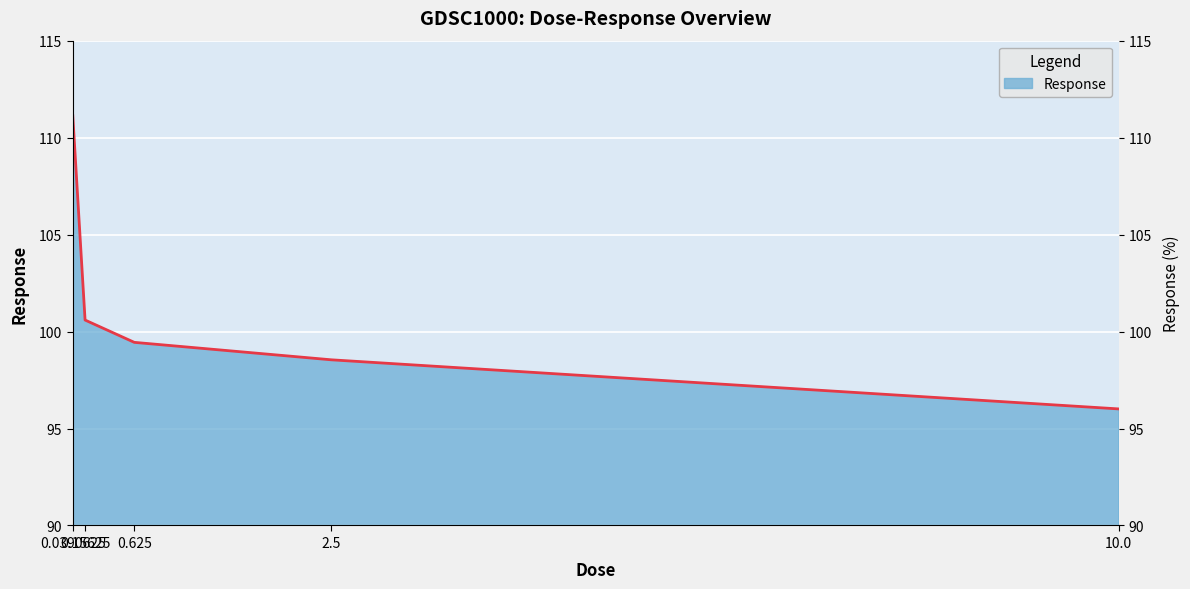

What is the greatest value displayed?

111.1